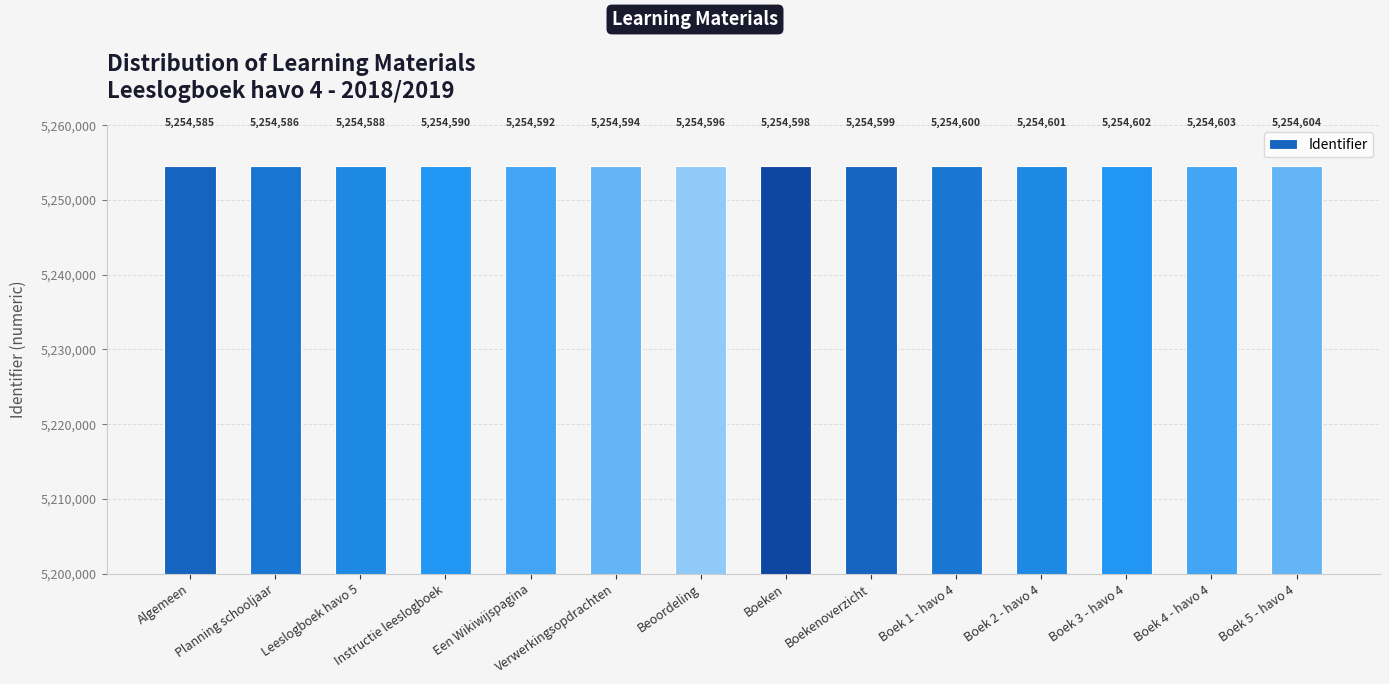

What is the sum of all values?

73564338